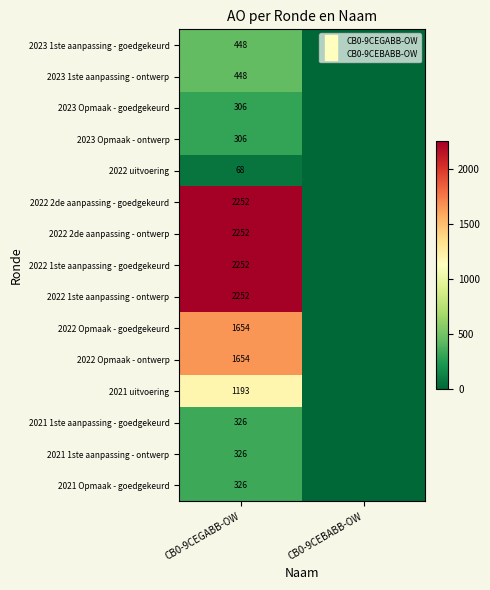

What is the sum of the 2023 Opmaak - ontwerp values at CB0-9CEBABB-OW and CB0-9CEGABB-OW?

306